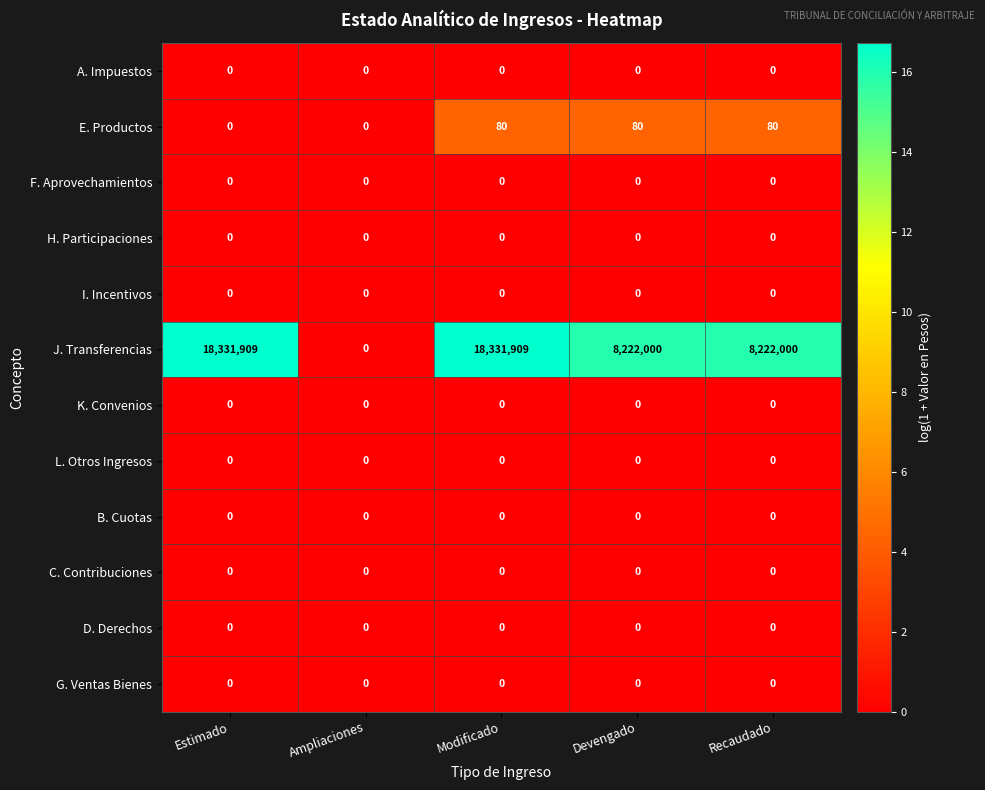

What is the greatest value displayed?

18331909